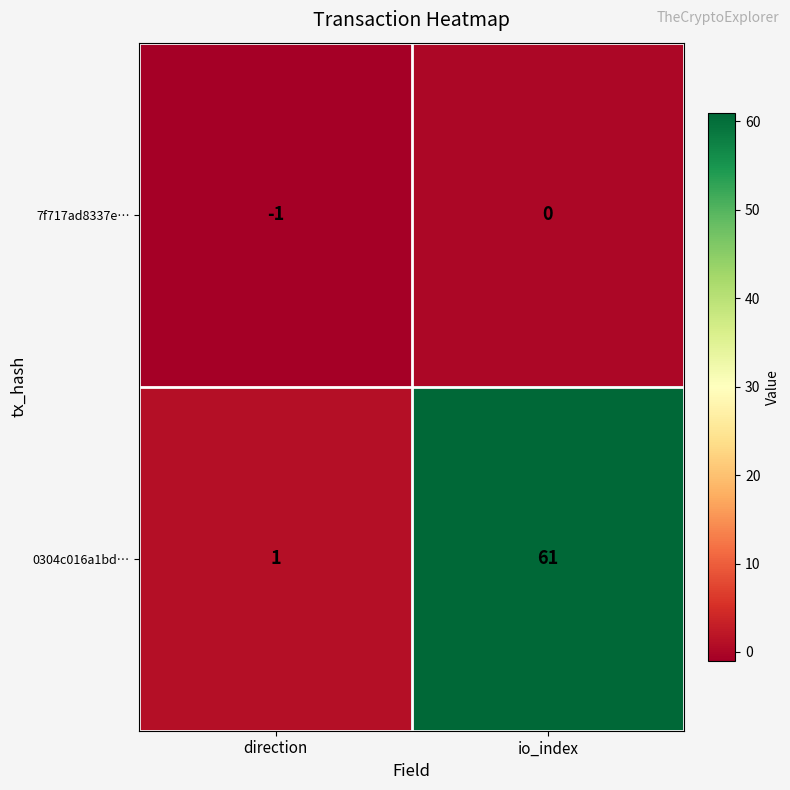

What is the spread (max minus min) of values at direction?

2